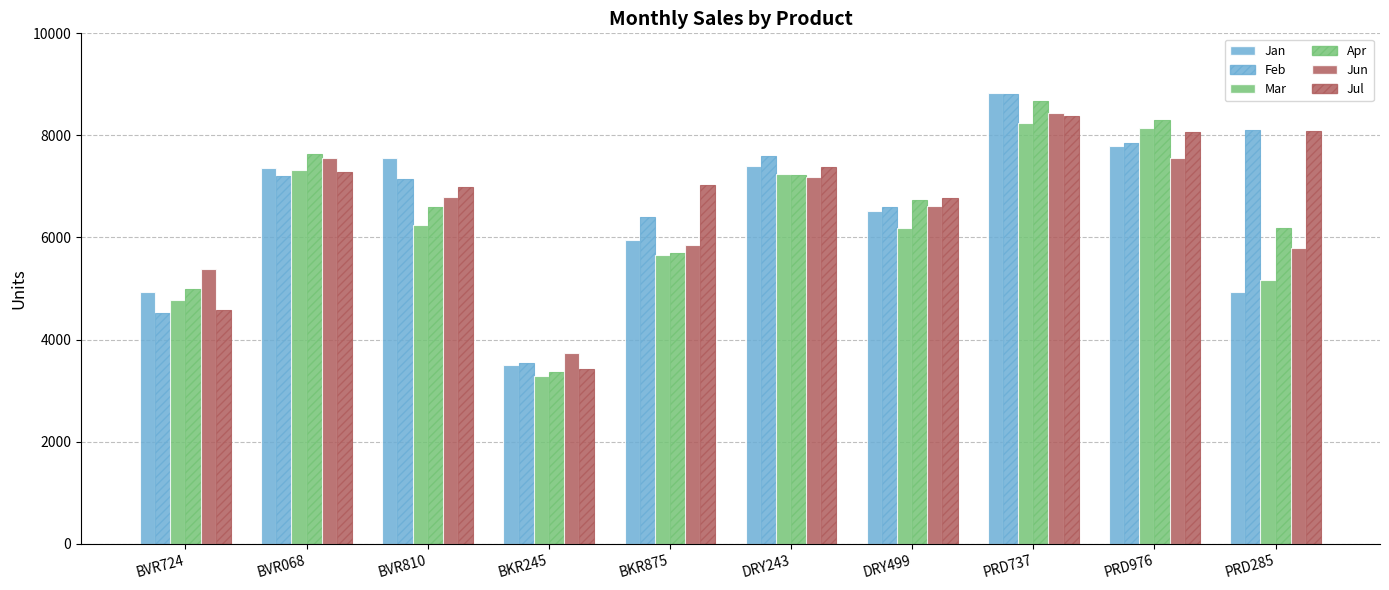

What position from the right is PRD285?

1